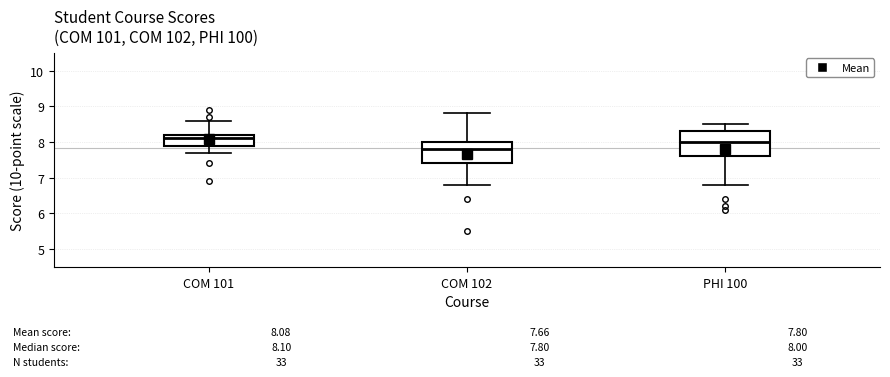

Which box has the lowest median line?

COM 102